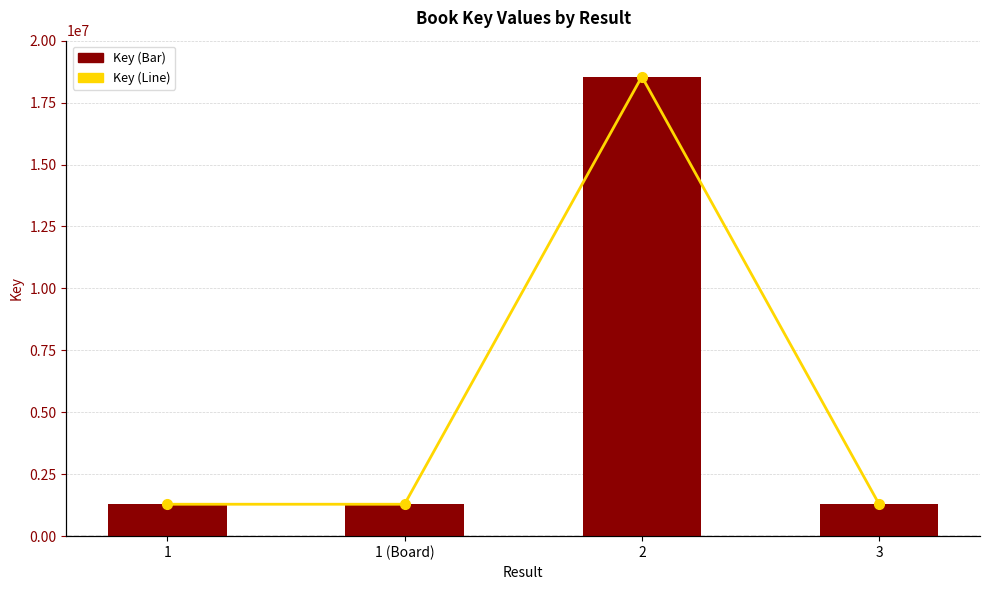

What is the average value of the Key (Line) series?

5603235